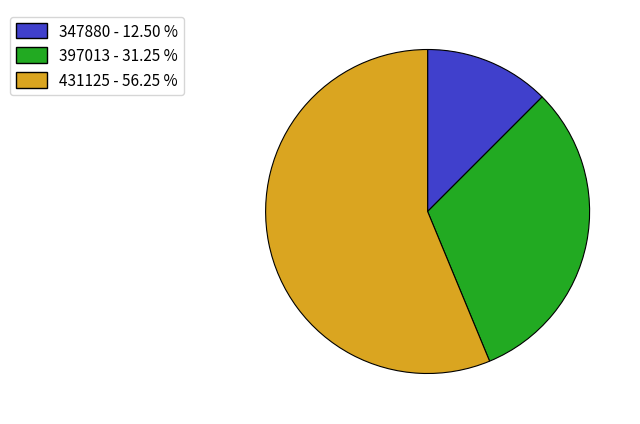

Combined, do 431125 - 56.25 % and 347880 - 12.50 % account for over 50%?

Yes